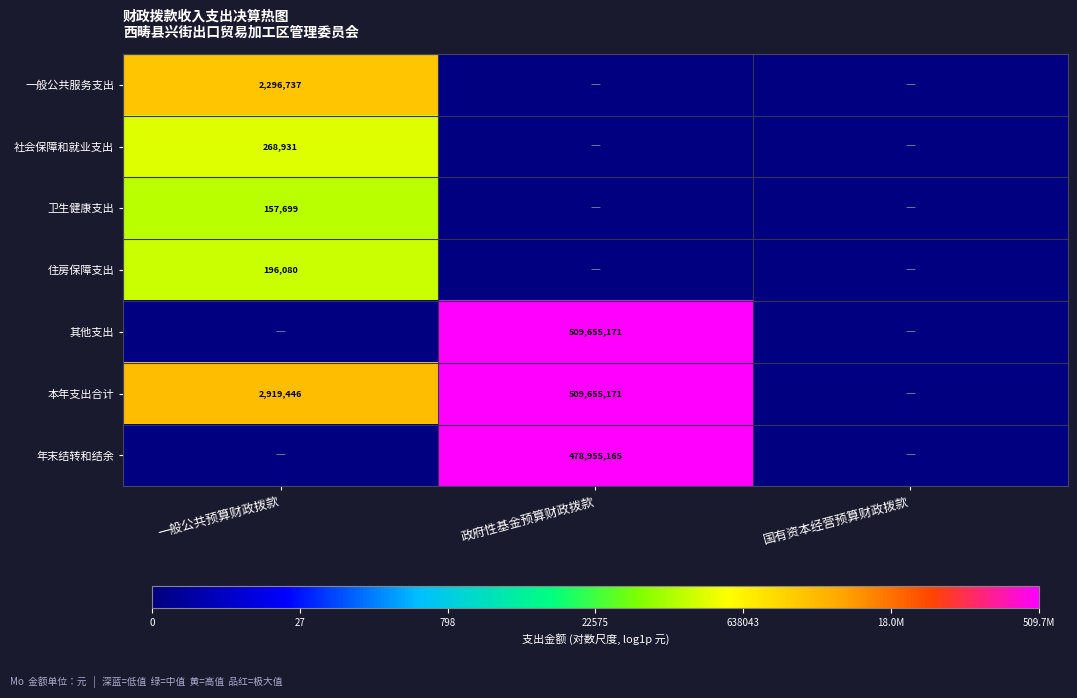

The value of 住房保障支出 at 一般公共预算财政拨款 is 196080. True or false?

True